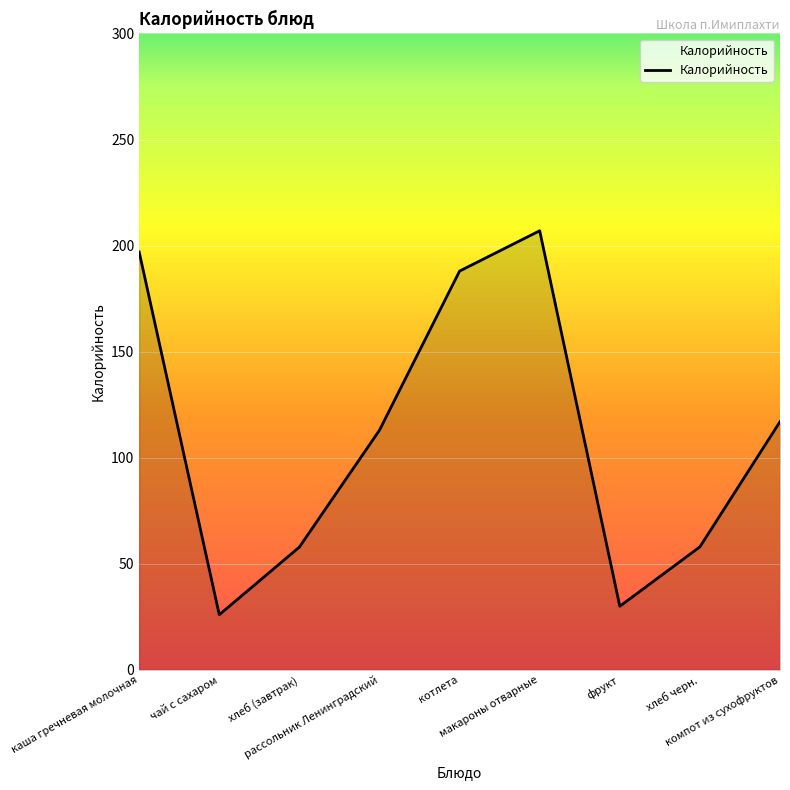

What value does the data have at рассольник Ленинградский?

113.0